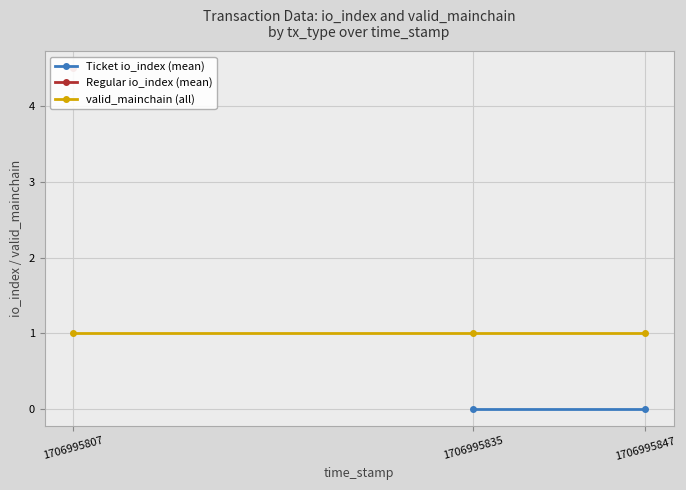

At which category does the chart reach its minimum across all series?

1706995835